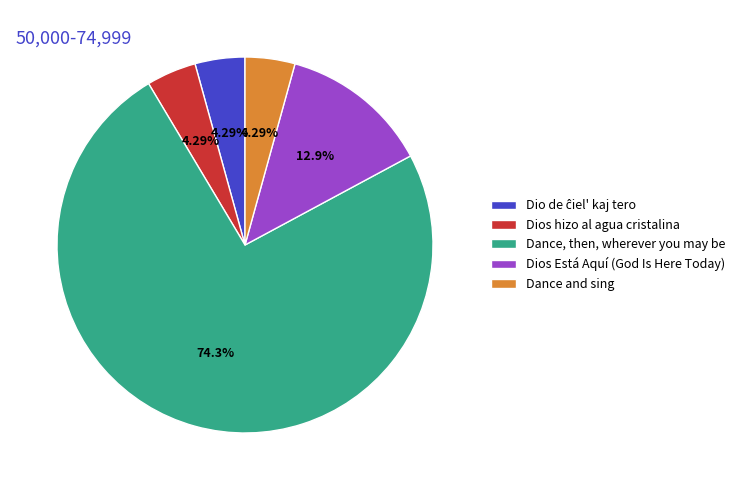

Which has a higher value, Dios Está Aquí (God Is Here Today) or Dance, then, wherever you may be?

Dance, then, wherever you may be